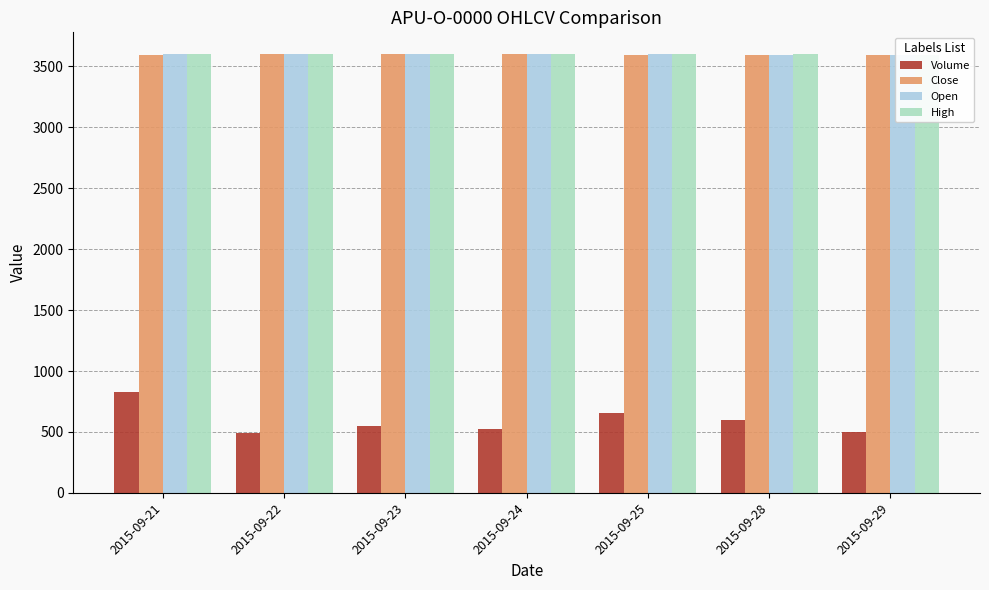

Is it true that Open equals 4787 at 2015-09-28?

False